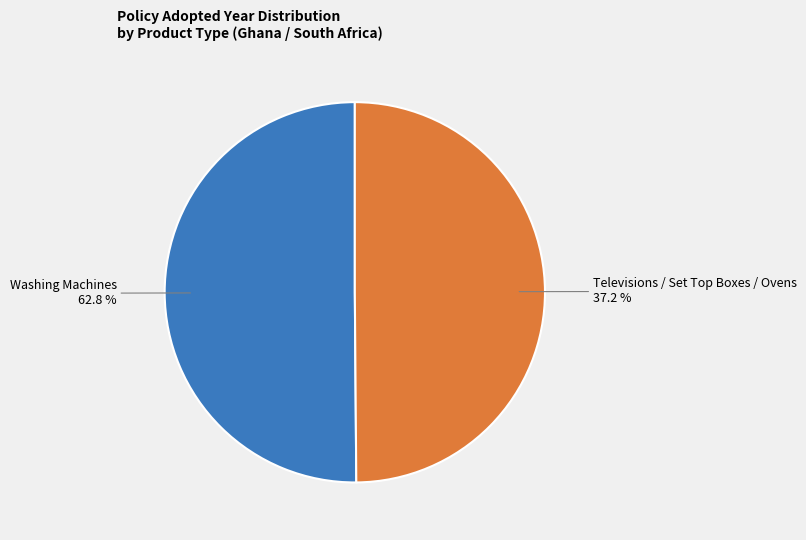

Is it true that Washing Machines is 40% of the pie?

False